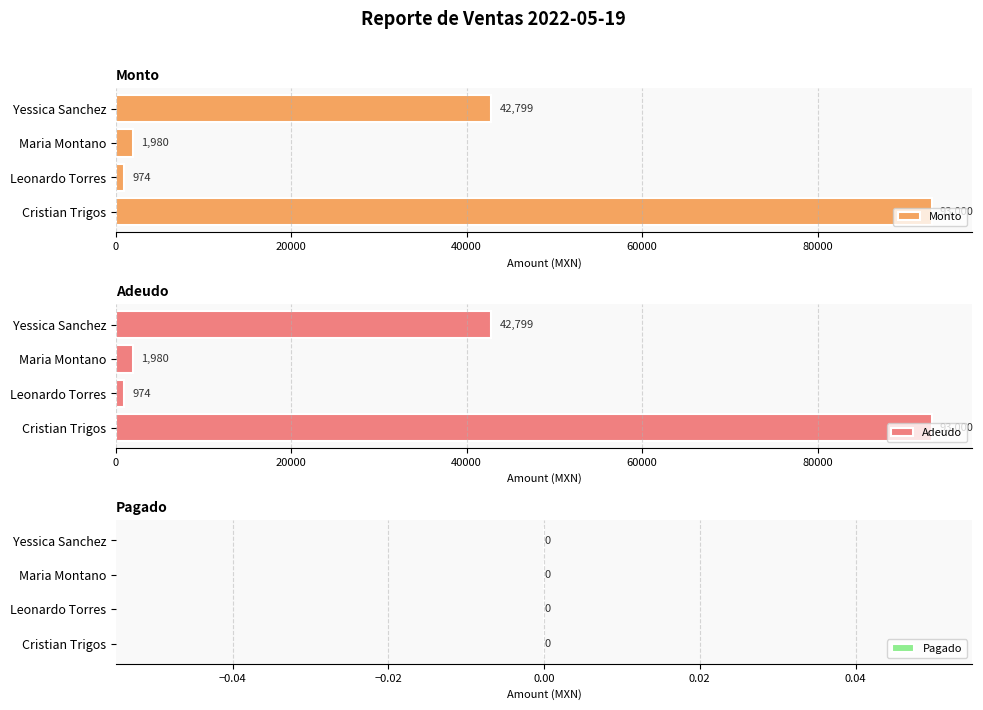

Rank the series by their maximum value, from lowest to highest.

Pagado, Monto, Adeudo